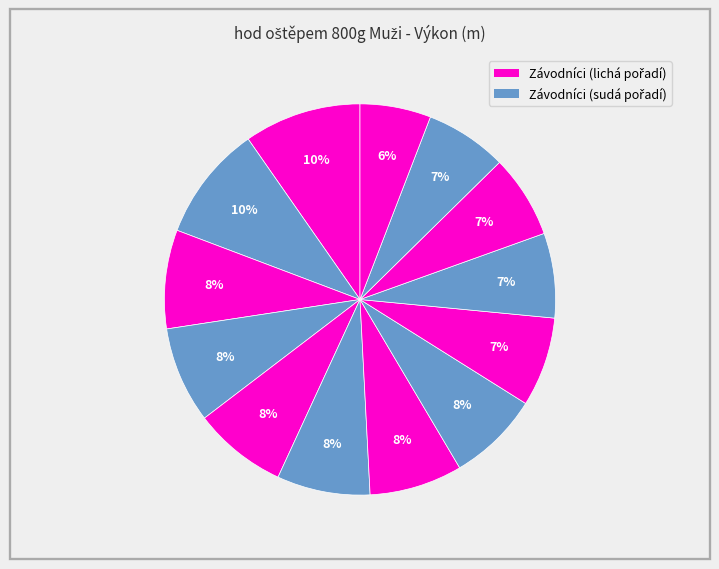

Count the number of slices in the pie.

13